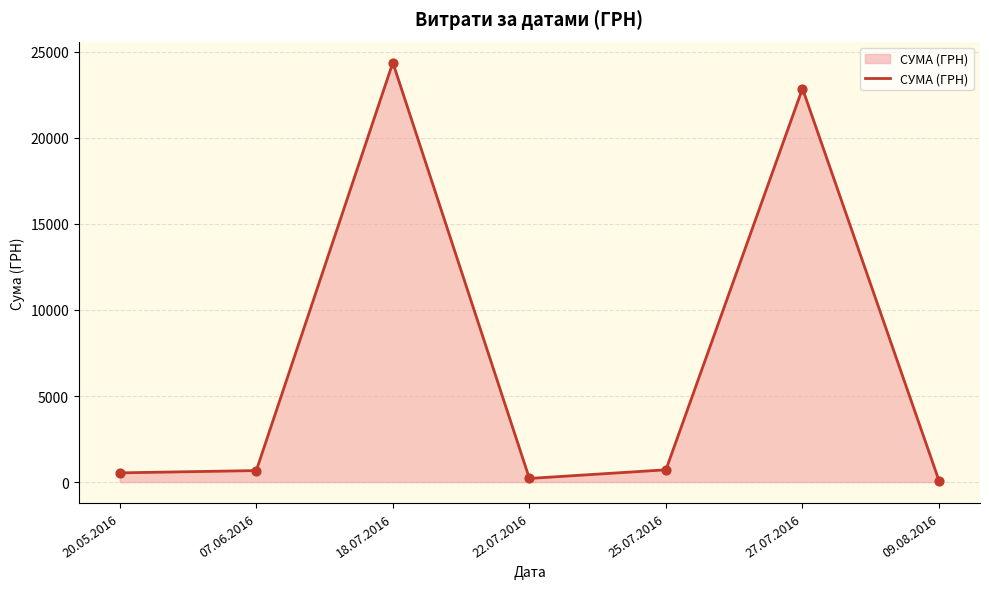

What is the ratio of the value at 27.07.2016 to the value at 07.06.2016?

34.1